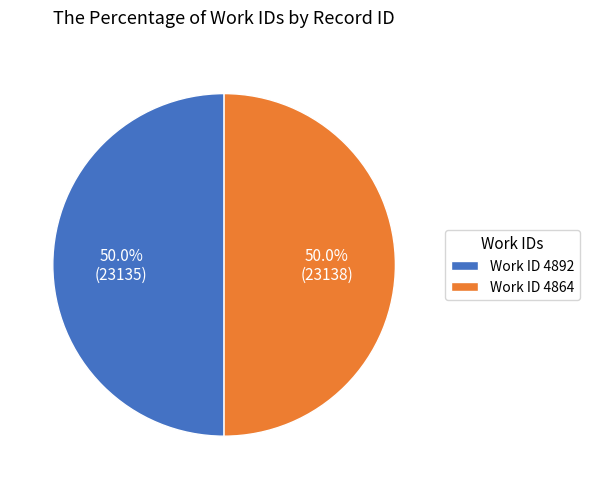

Combined, what portion of the pie is Work ID 4864 and Work ID 4892?

100.0%